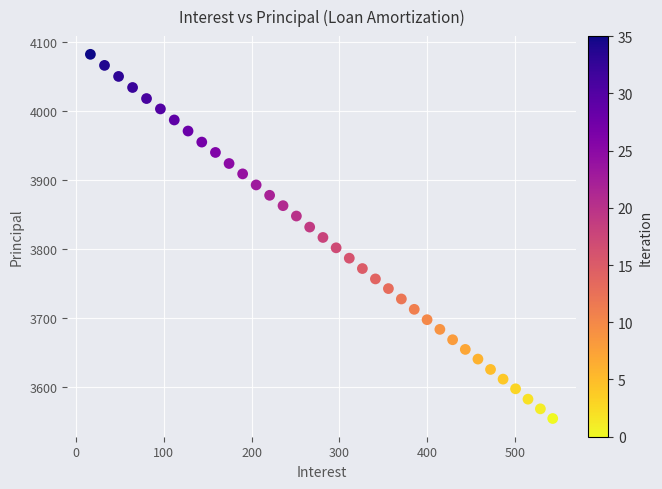

What is the range of Y values (max minus min)?

527